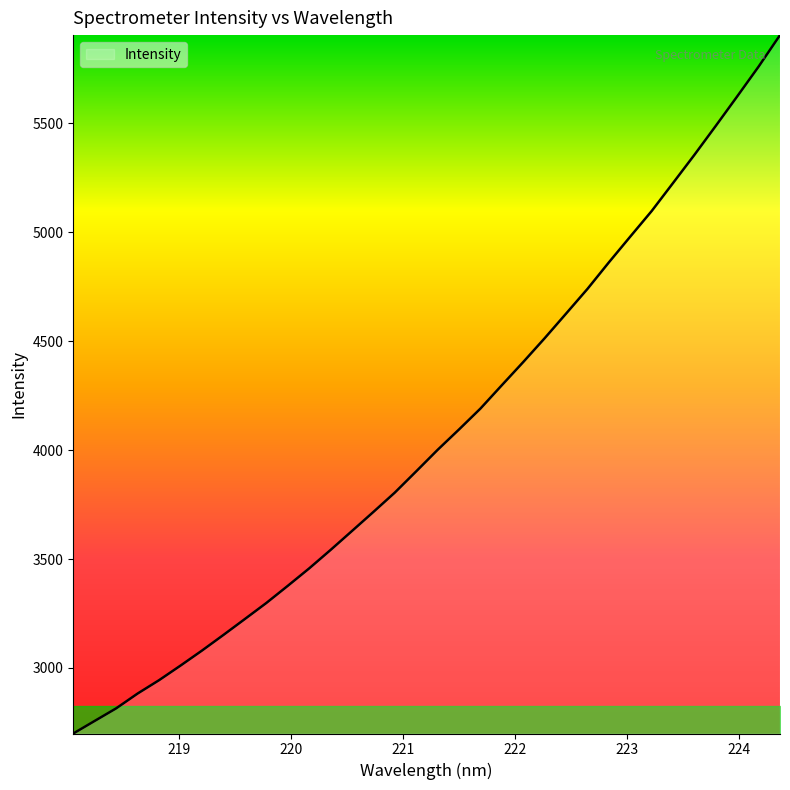

How many lines are shown in the chart?

1